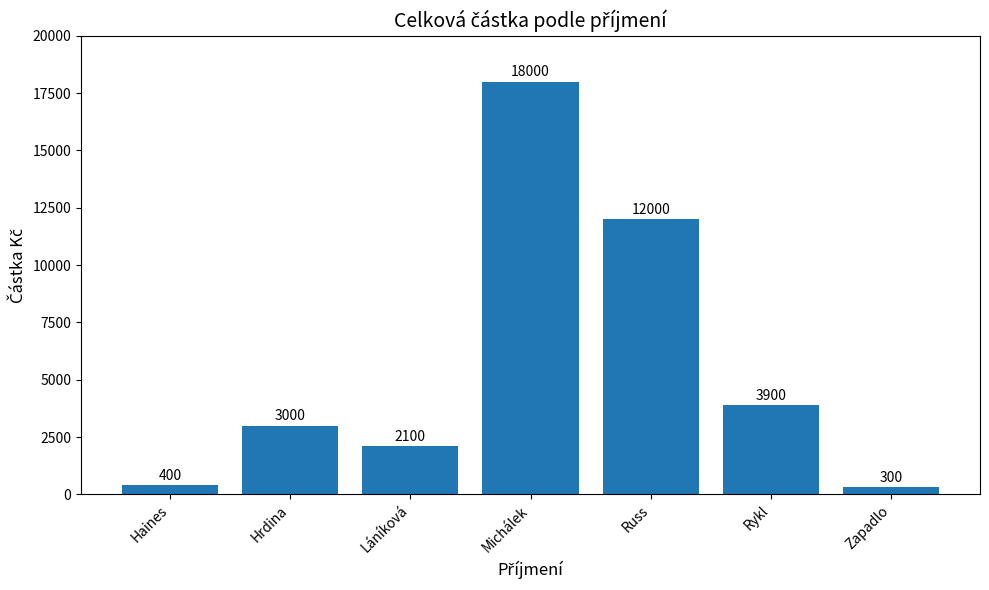

List the labels in order of value, smallest first.

Zapadlo, Haines, Láníková, Hrdina, Rykl, Russ, Michálek